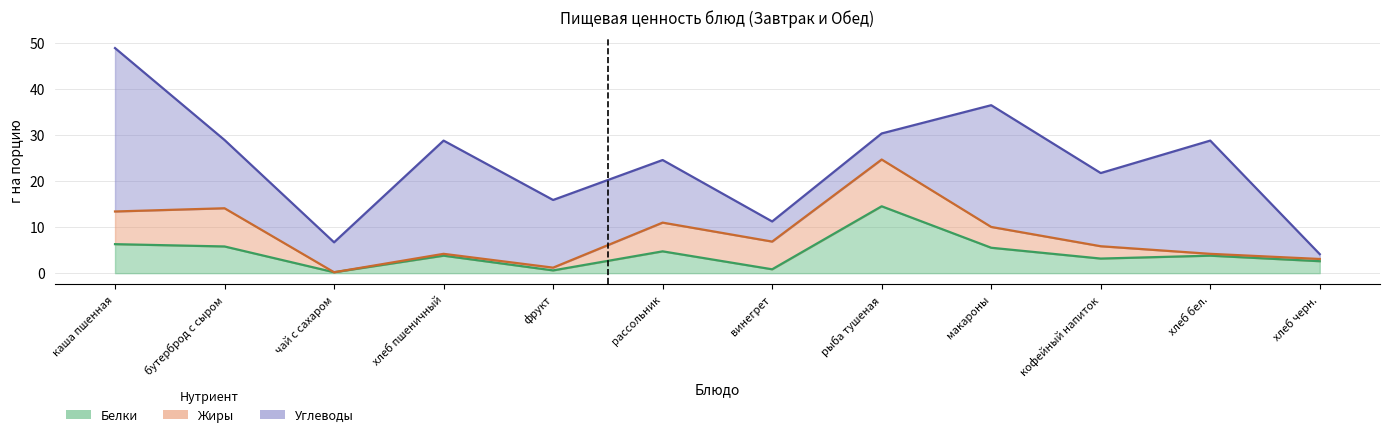

In Углеводы, how many points are higher than both neighbors (excluding endpoints)?

3